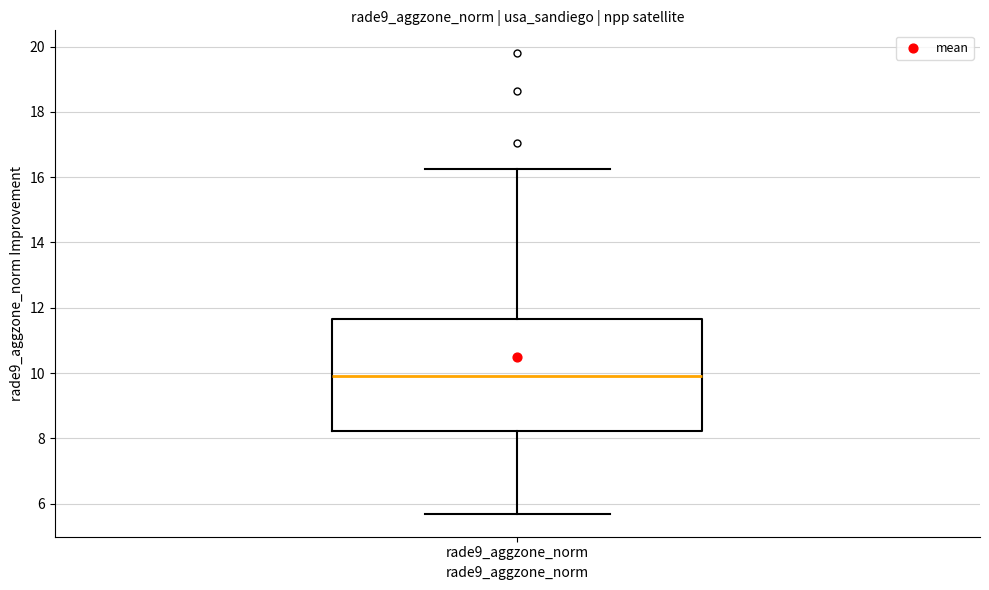

Transcribe this box plot: give where the median line is, the range the box spans, and where the two whiskers end, as read against the y-axis. The values are not printed on the chart, so give them approximately, as read against the axis.

median 10.0, box 8.2 to 11.6, whiskers 5.6 to 16.2